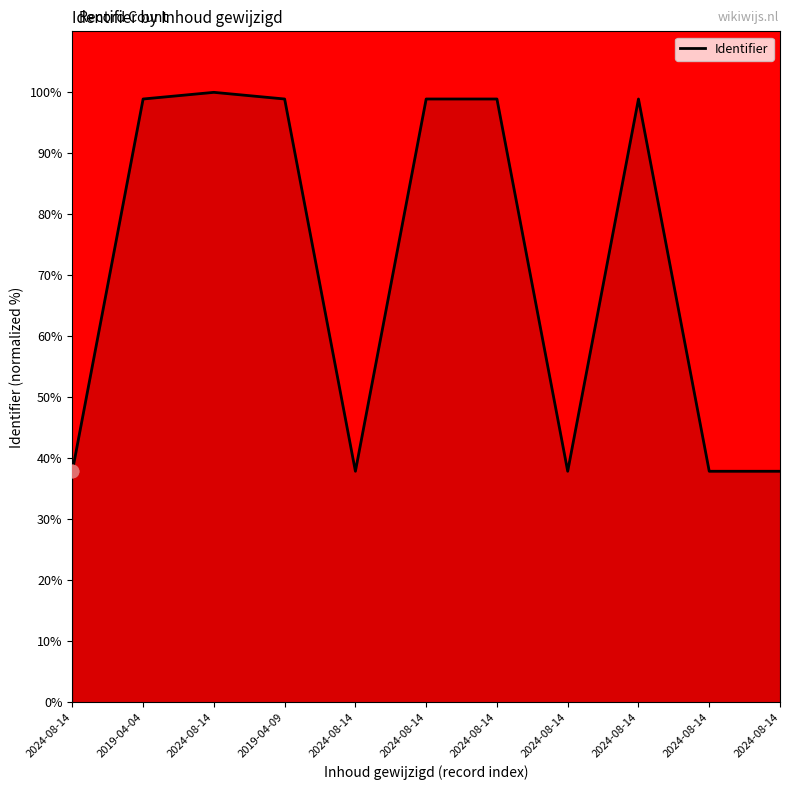

Approximately how many times larger is the value at 2024-08-14 compared to 2024-08-14?

2.6